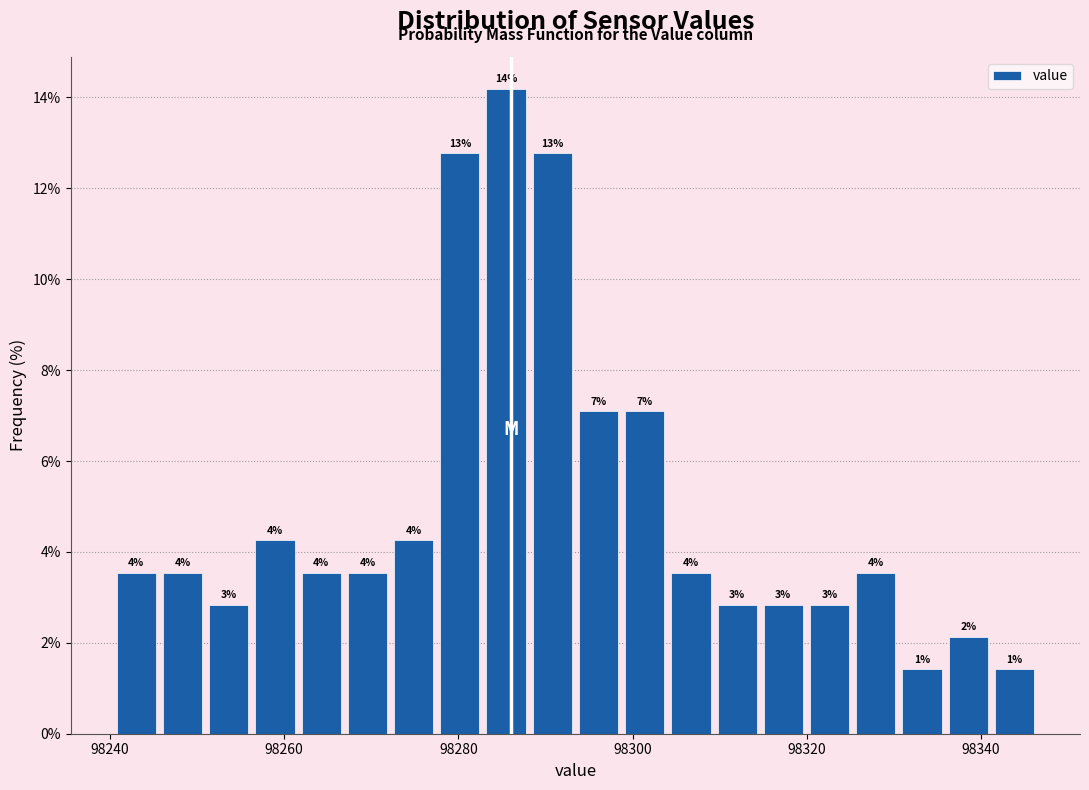

Read against the x-axis, roughly where is the centre of the tallest bar?

98286